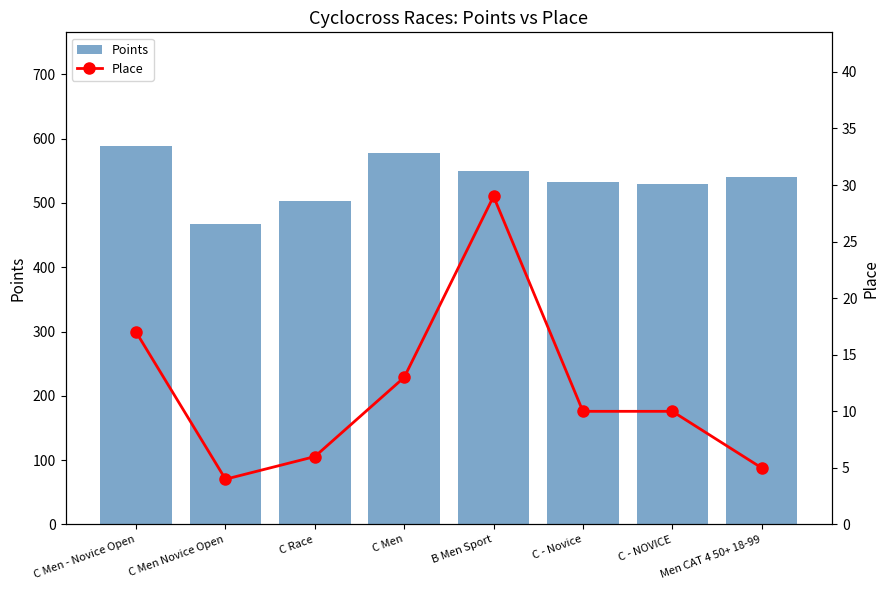

Reading right to left, extract all data points from this chart.

Points: Men CAT 4 50+ 18-99=540.0	C - NOVICE=529.8	C - Novice=532.5	B Men Sport=549.1	C Men=578.1	C Race=502.4	C Men Novice Open=467.6	C Men - Novice Open=588.6
Place: Men CAT 4 50+ 18-99=5.0	C - NOVICE=10.0	C - Novice=10.0	B Men Sport=29.0	C Men=13.0	C Race=6.0	C Men Novice Open=4.0	C Men - Novice Open=17.0